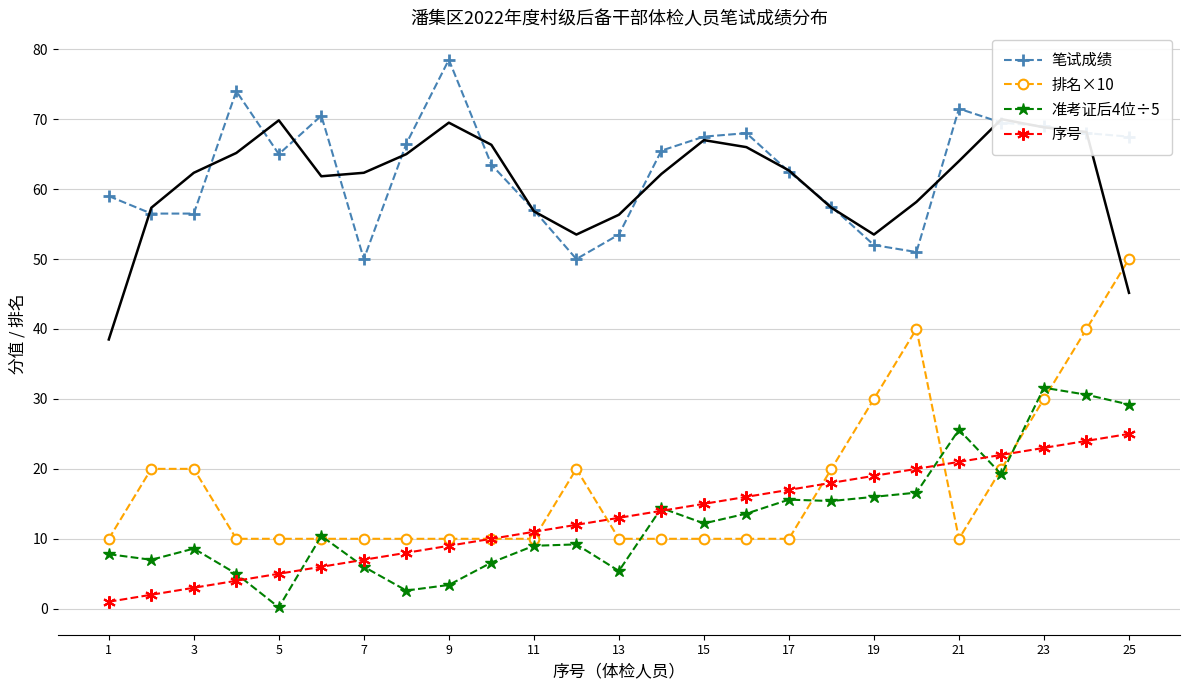

The value of 笔试成绩 at 13 is 53.5. True or false?

True